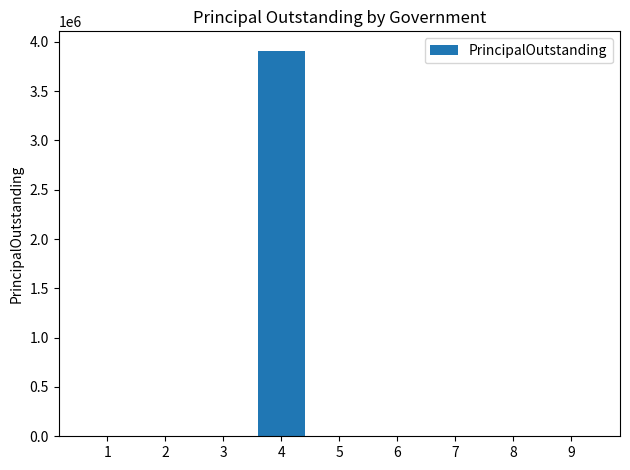

Which category has the highest value across all series?

4